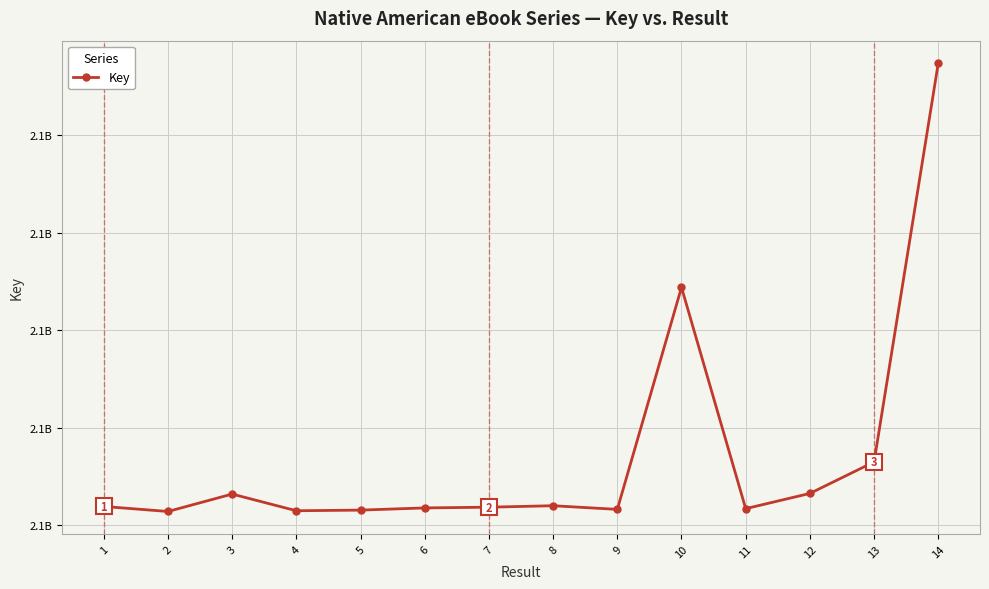

Does the chart have visible grid lines?

Yes